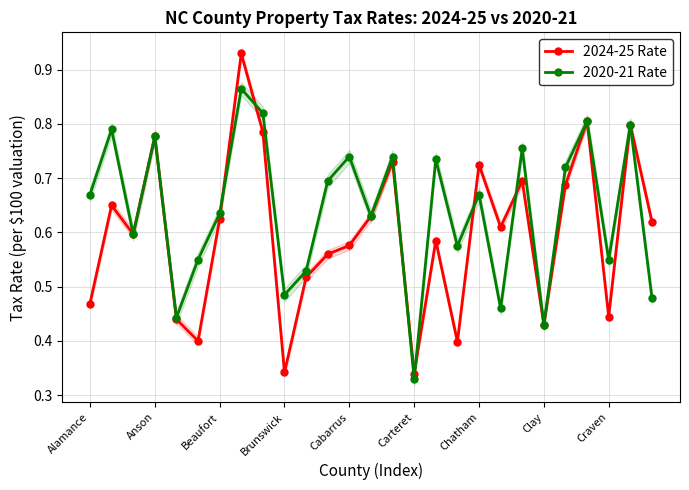

How many series are shown in this chart?

2